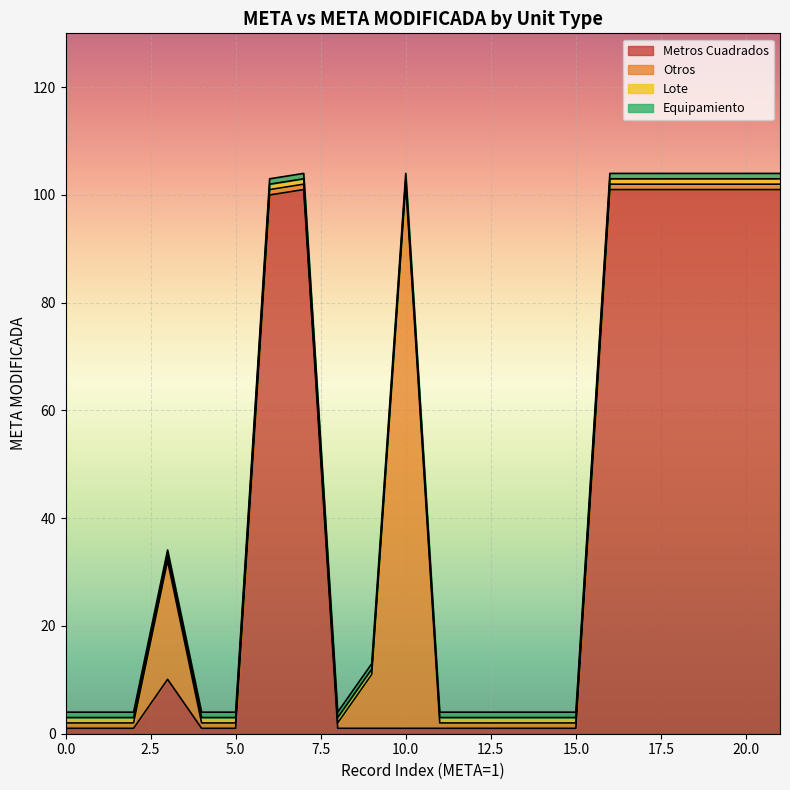

How many interior local valleys (lower than both neighbors) does the data have?

1